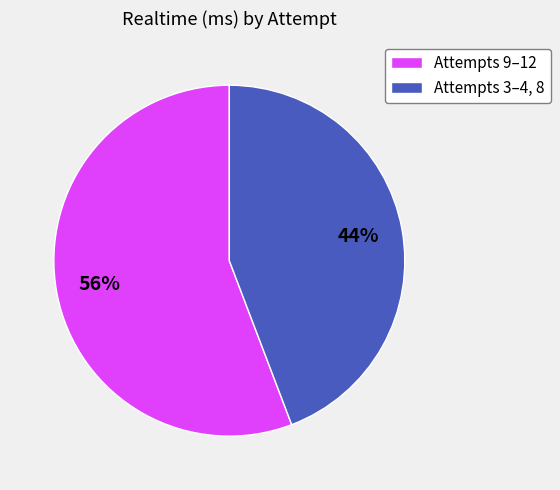

Is it true that Attempts 9–12 is 56% of the pie?

True